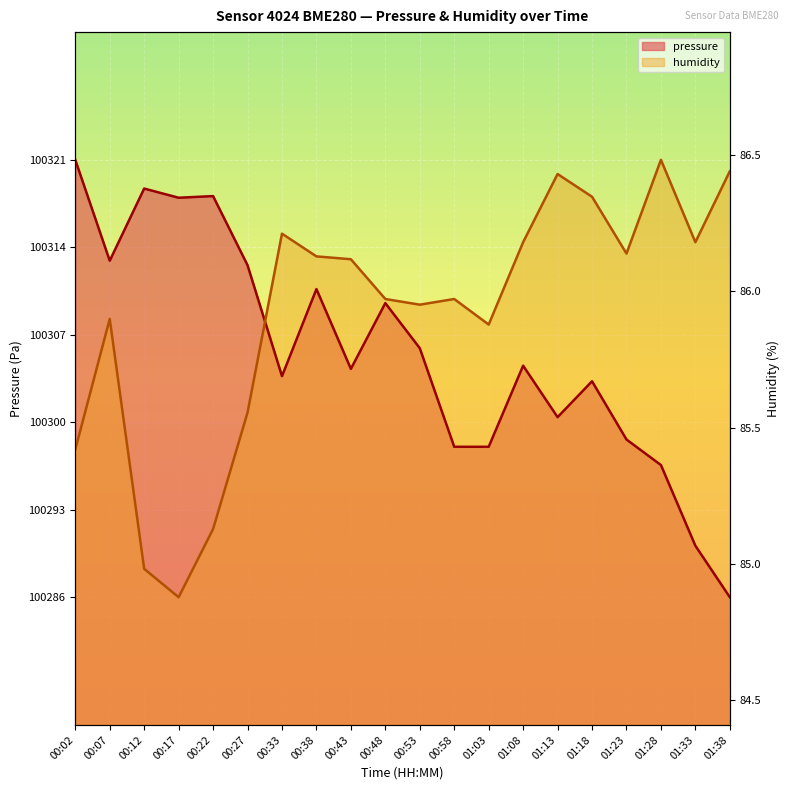

Which series ends up on top after the final intersection of pressure and humidity?

humidity